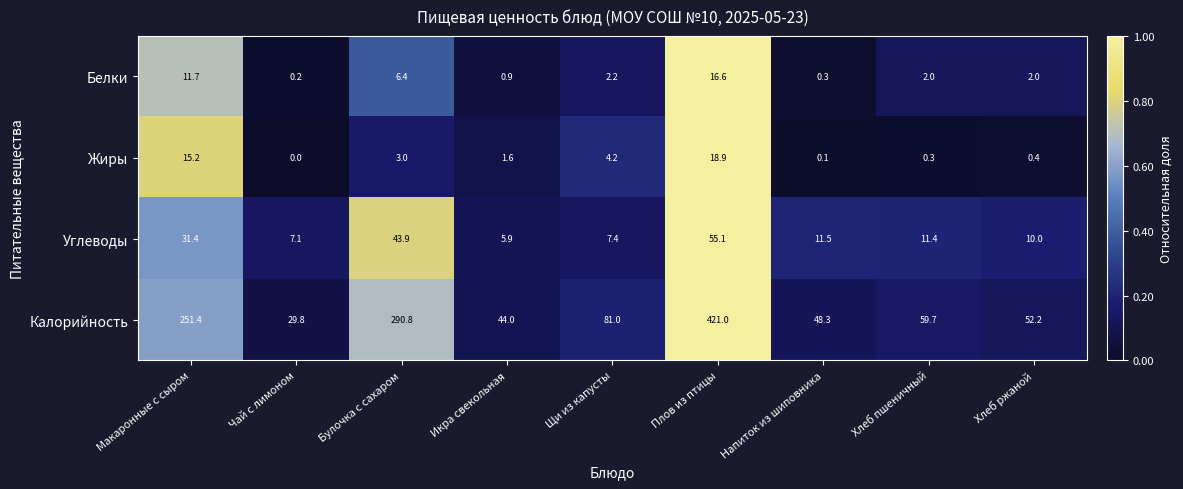

What is the difference between the maximum and minimum values in the Жиры series?

18.9